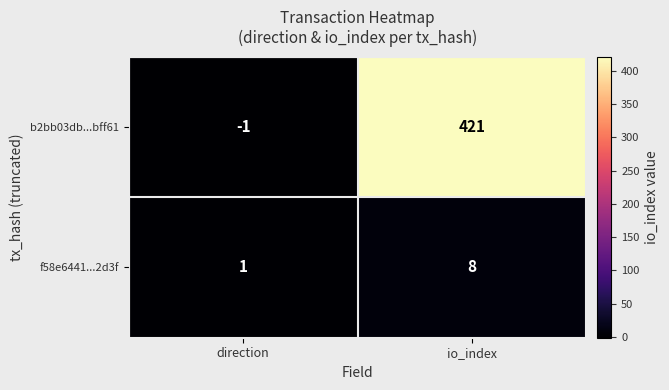

Between direction and io_index, which series saw the biggest shift?

b2bb03db...bff61